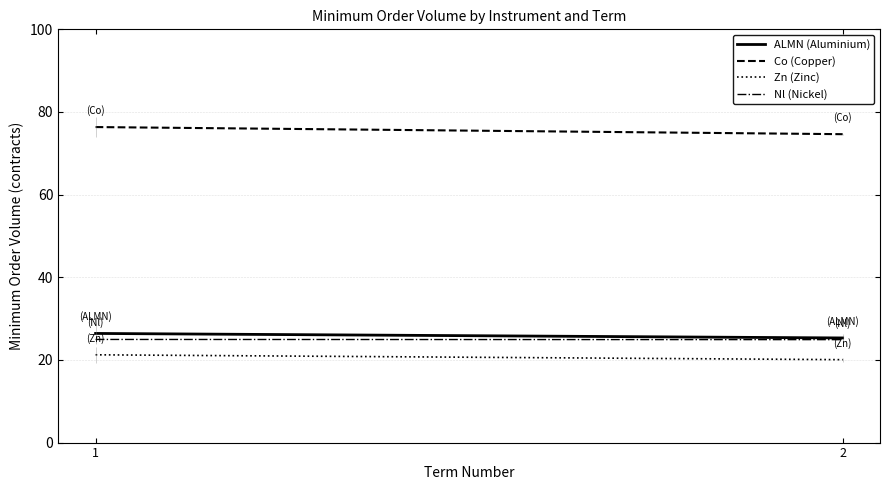

What is the difference between the ALMN (Aluminium) values at 1 and 2?

1.1